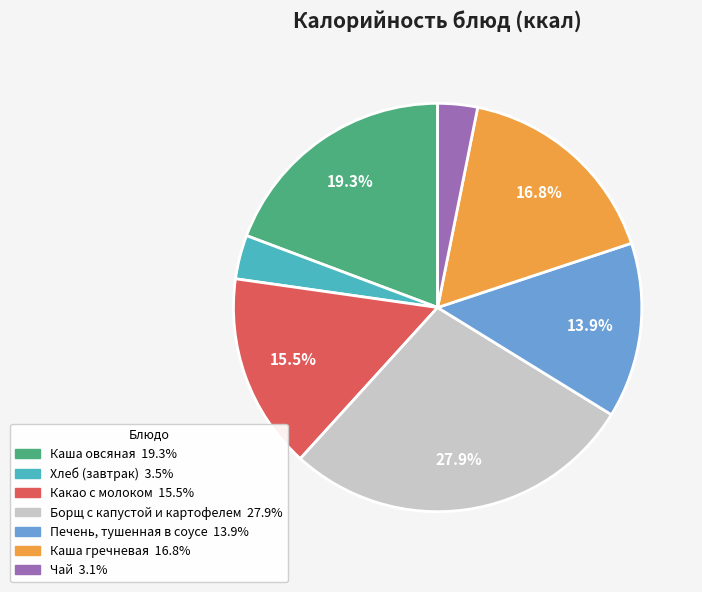

Combined, what portion of the pie is Печень, тушенная в соусе and Борщ с капустой и картофелем?

41.8%